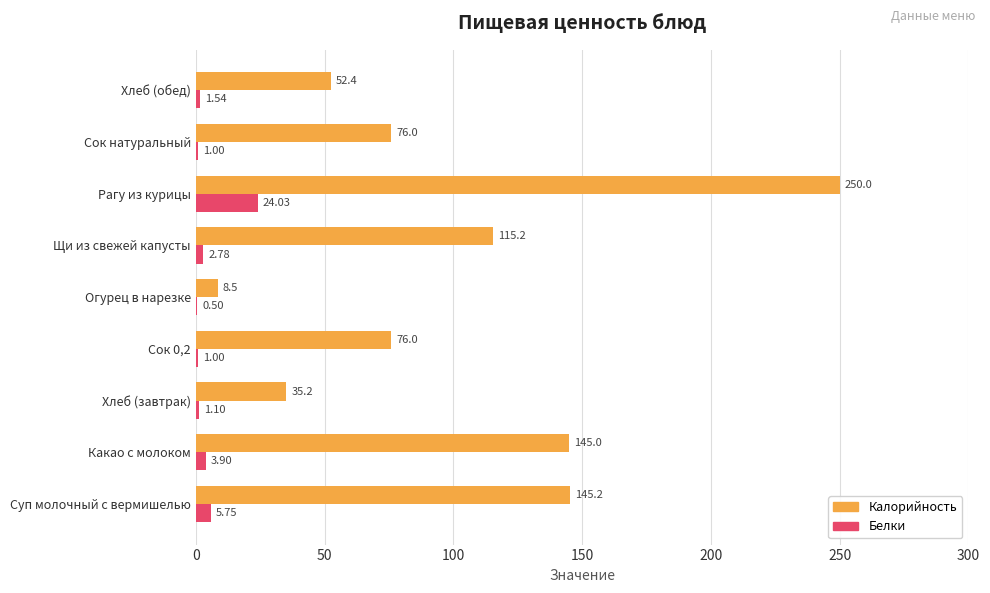

How many distinct data groups are displayed?

2